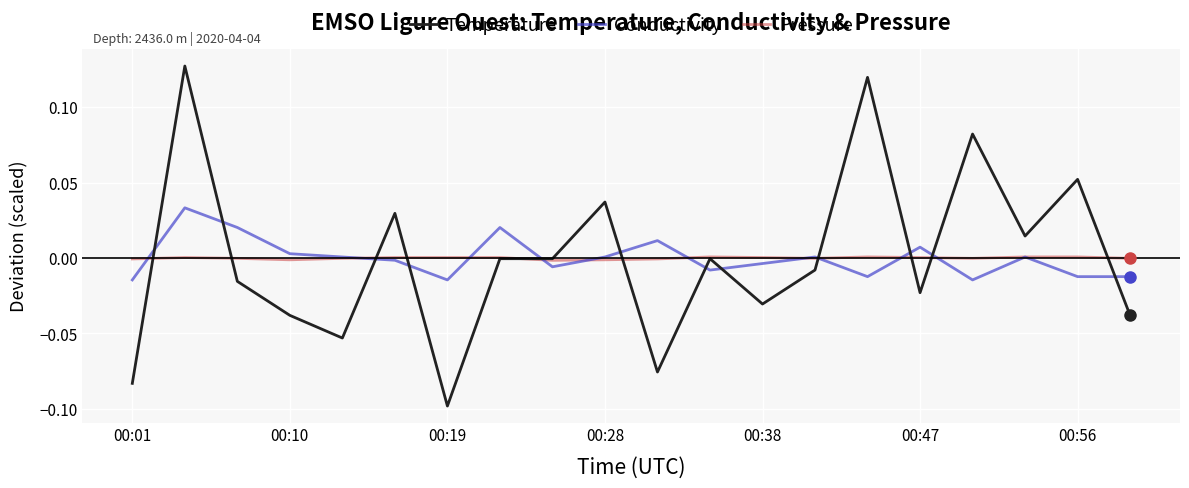

Which series has the widest spread of values?

Temperature